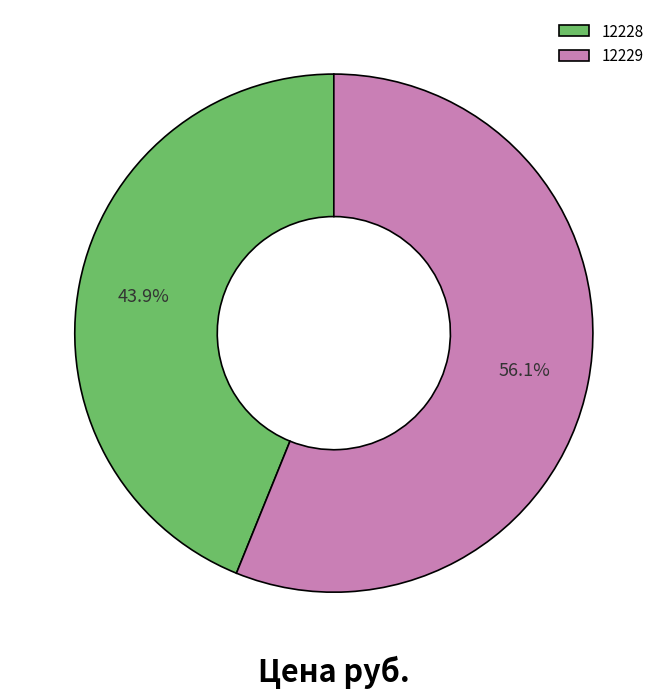

Rank the categories by value from lowest to highest.

12228, 12229